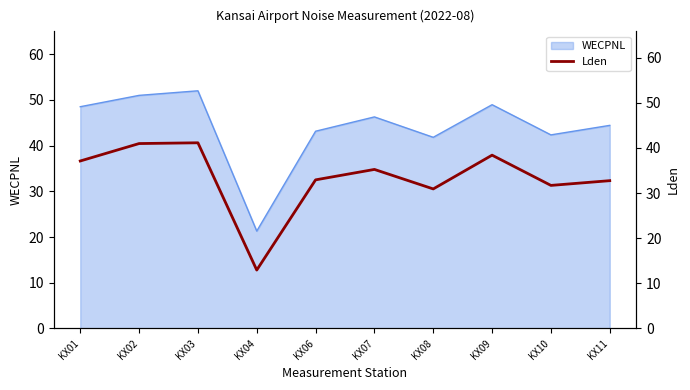

The WECPNL series shows 36.1 at KX04. True or false?

False